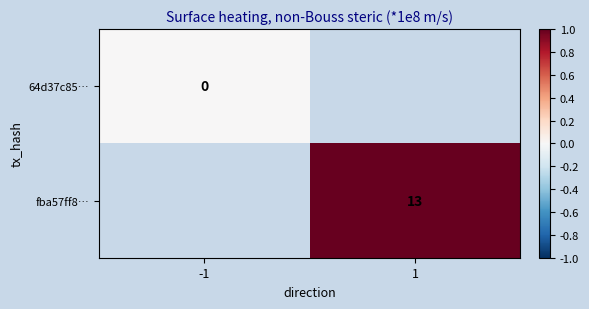

The fba57ff8… series shows 23 at 1. True or false?

False